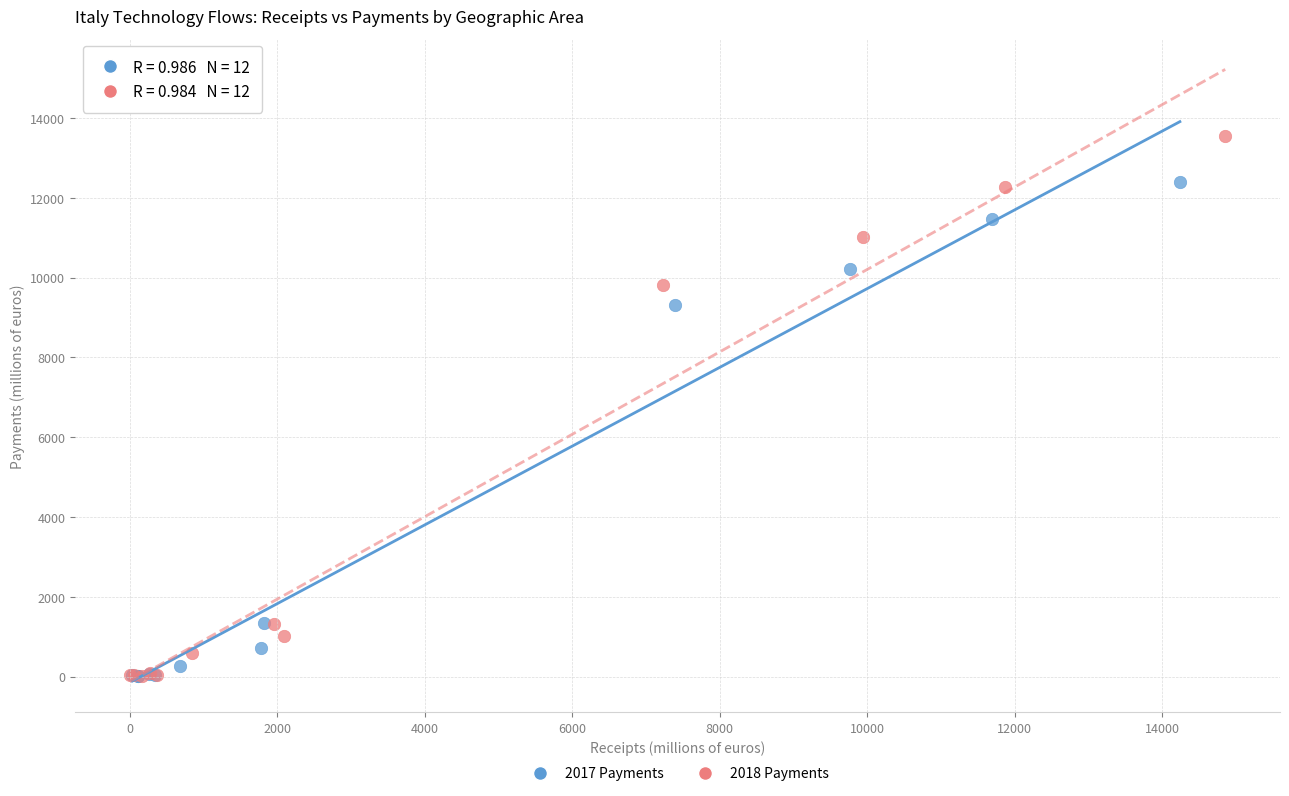

Which series has the widest spread of Y values?

2018 Payments